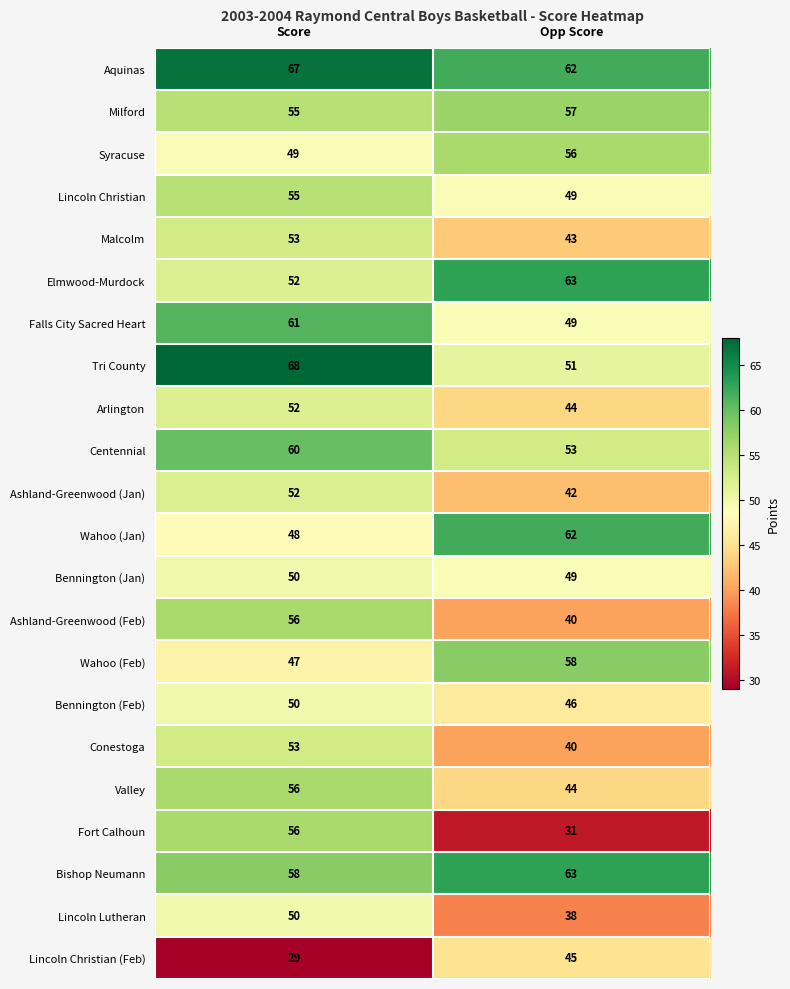

Is it true that Elmwood-Murdock equals 88 at Opp Score?

False